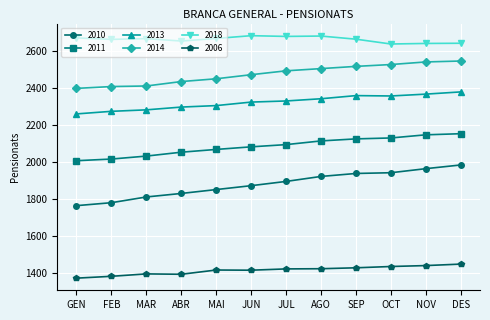

Count the number of data series in this chart.

6